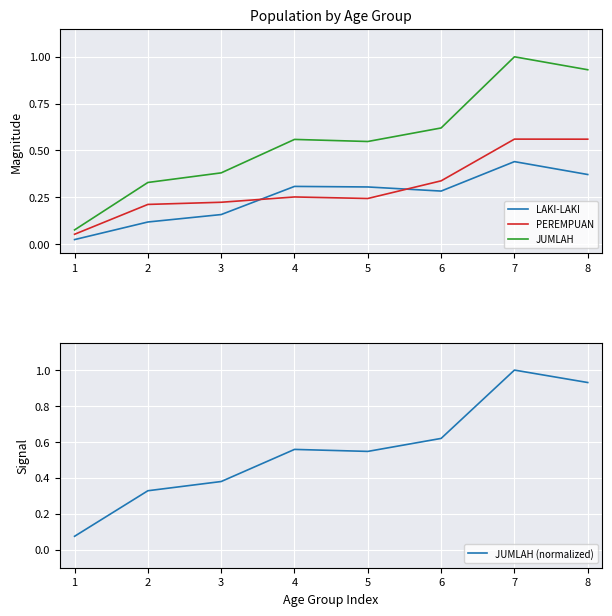

True or false: JUMLAH has a value of 1.5 at 7.

False